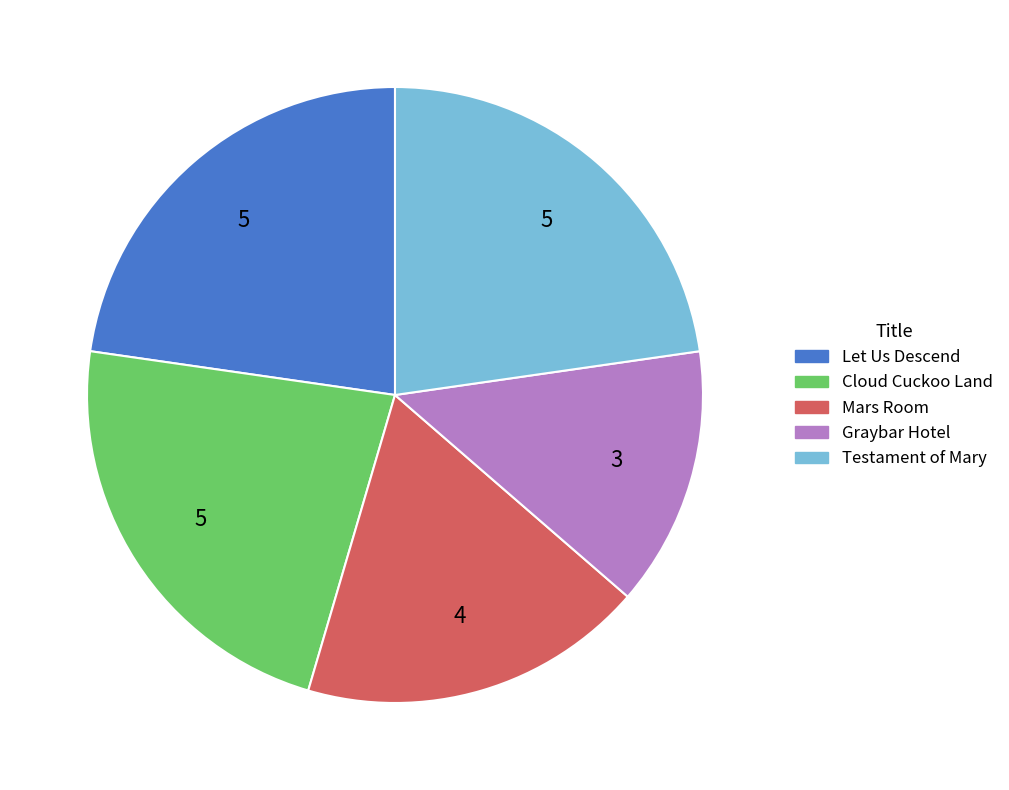

Between Graybar Hotel and Let Us Descend, which is larger?

Let Us Descend